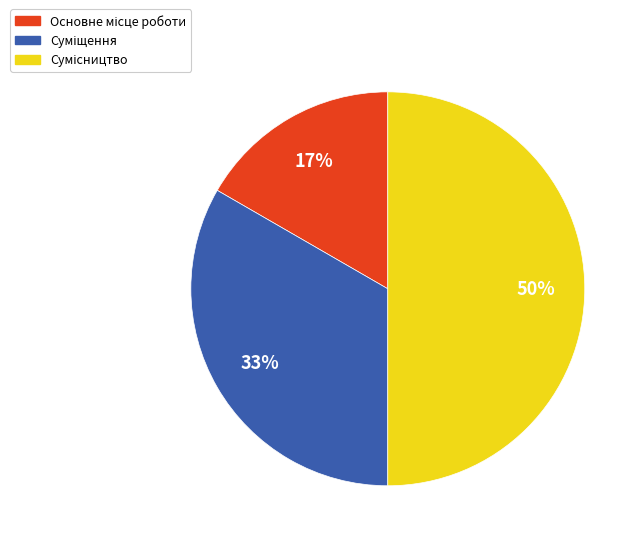

To the nearest percent, what is the average slice percentage?

33%